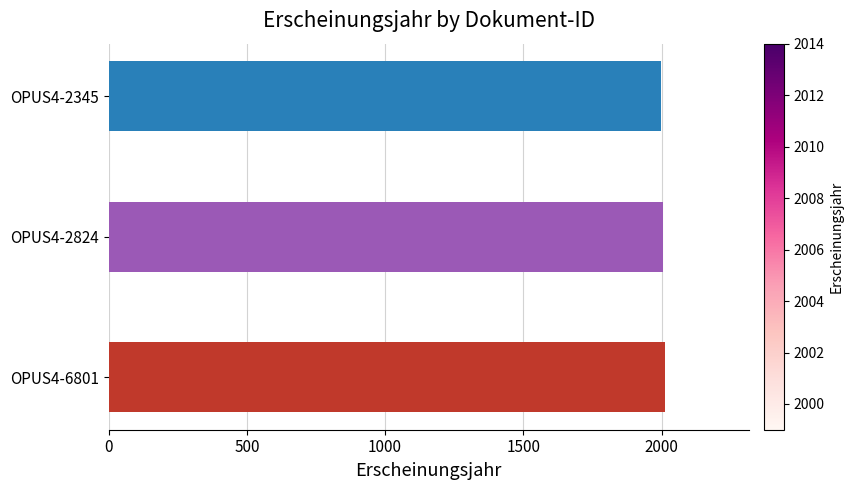

What is the sum of all values?

6018